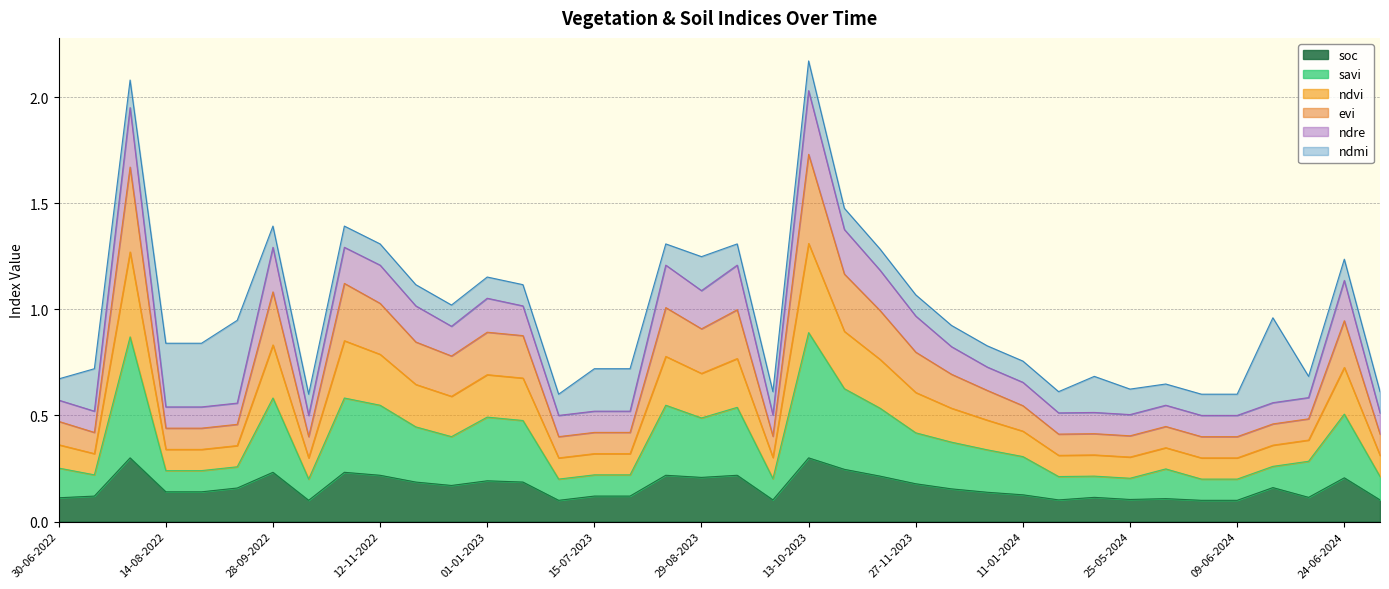

Does the chart have visible grid lines?

Yes